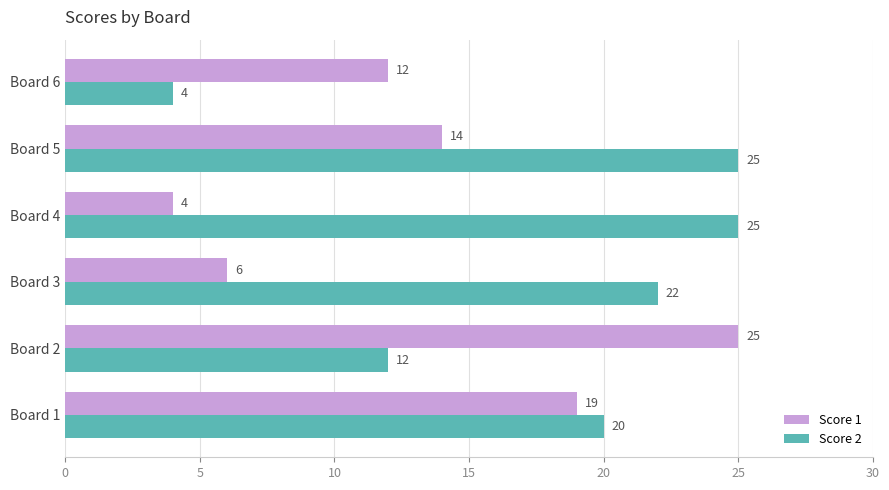

What is the difference between the maximum and second lowest values in the Score 1 series?

19